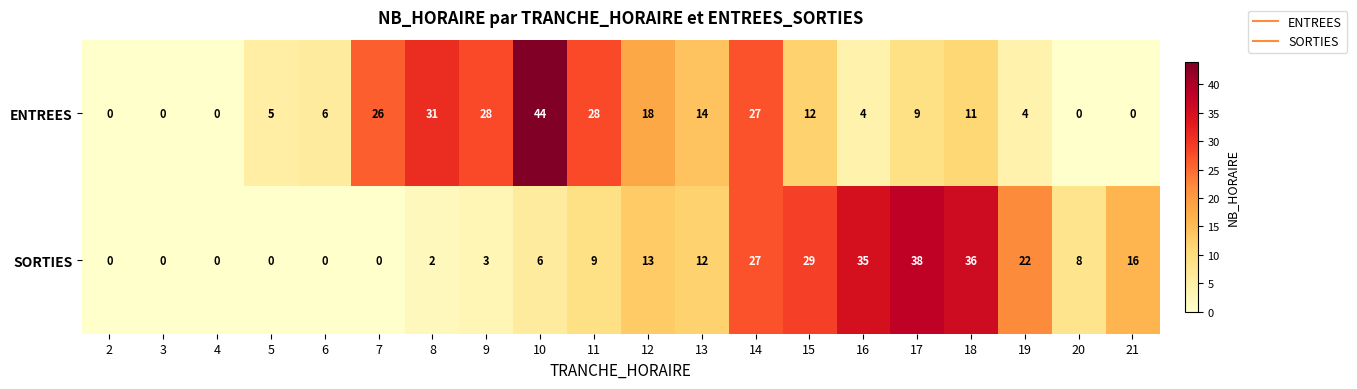

The ENTREES series shows 0 at 4. True or false?

True